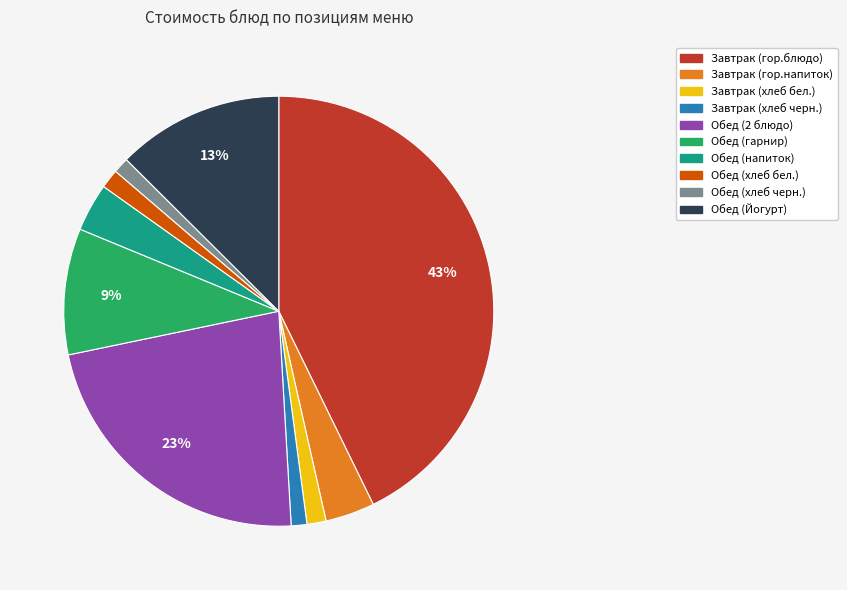

Is it true that Обед (хлеб черн.) is 1% of the pie?

True